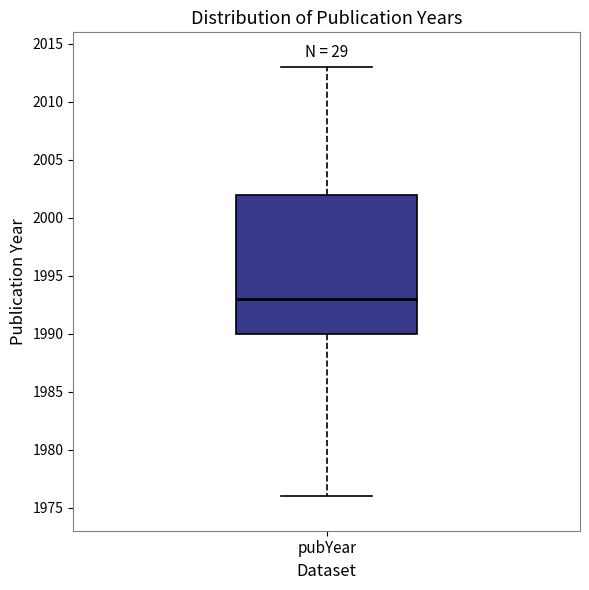

Read this box plot against the y-axis: the position of the median line, the range covered by the box, and the ends of both whiskers. The values are not printed on the chart, so give them approximately, as read against the axis.

median 1993, box 1990 to 2002, whiskers 1976 to 2013